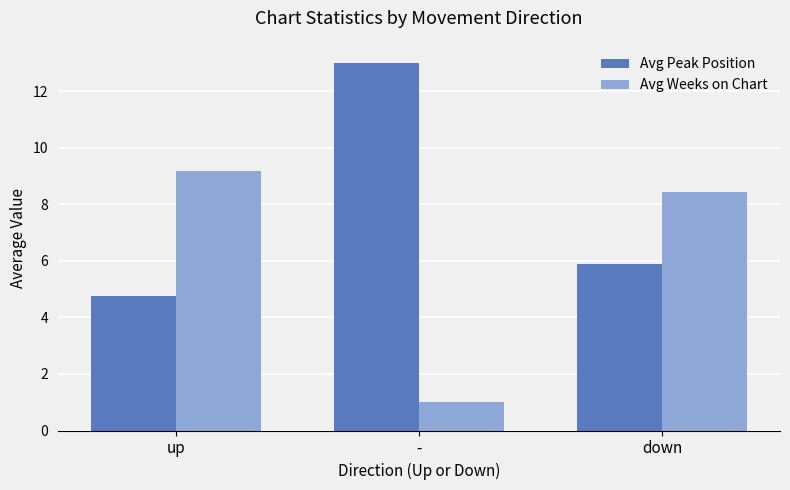

What is the value of the Avg Peak Position bar at the 2nd from the left?

13.0